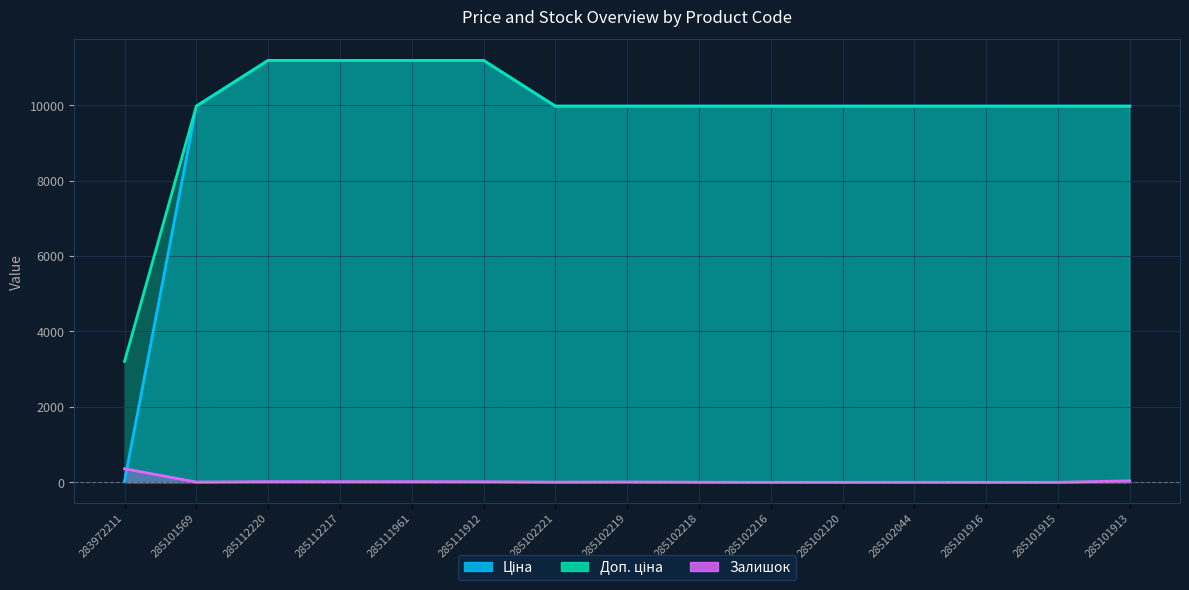

Rank the categories by Доп. ціна value from highest to lowest.

285112220, 285112217, 285111961, 285111912, 285101569, 285102221, 285102219, 285102218, 285102216, 285102120, 285102044, 285101916, 285101915, 285101913, 283972211